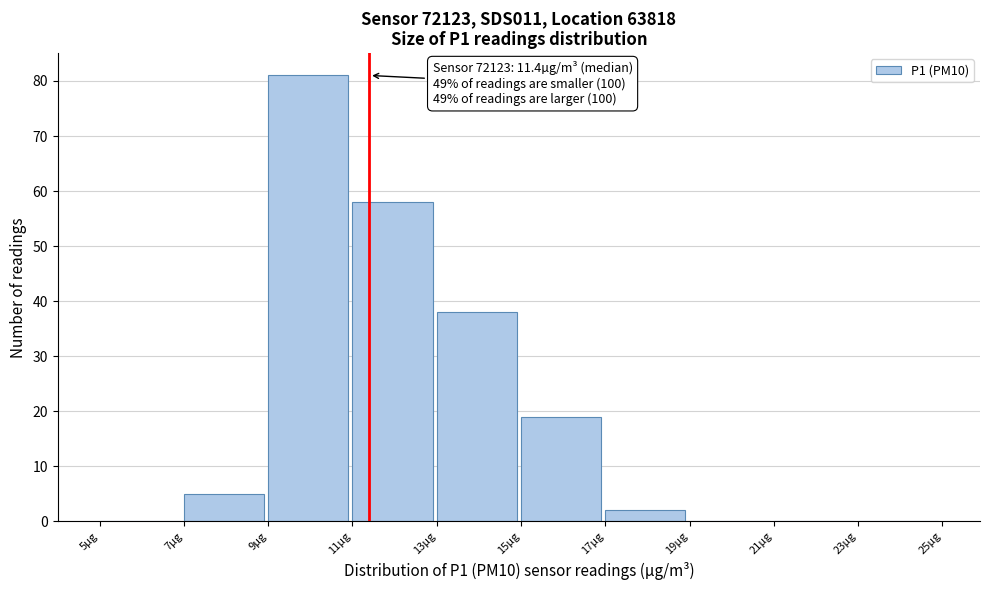

Over which range of the x-axis is the bar tallest?

9 to 11